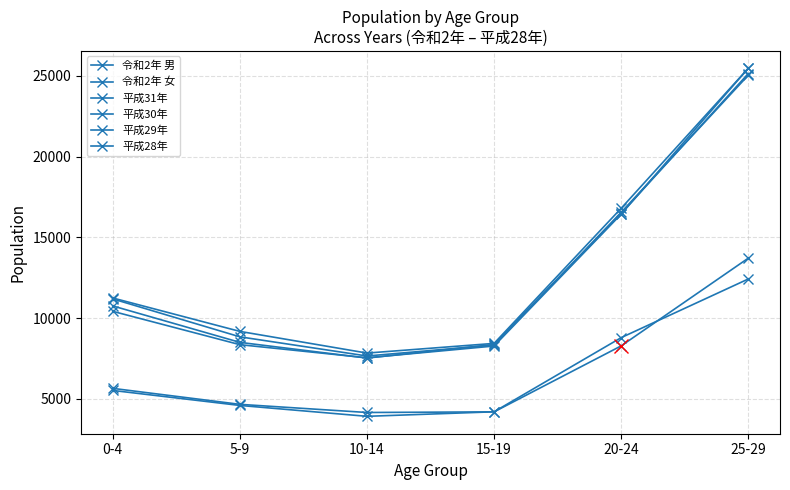

What is the difference between the maximum and minimum values in the 令和2年 男 series?

9546